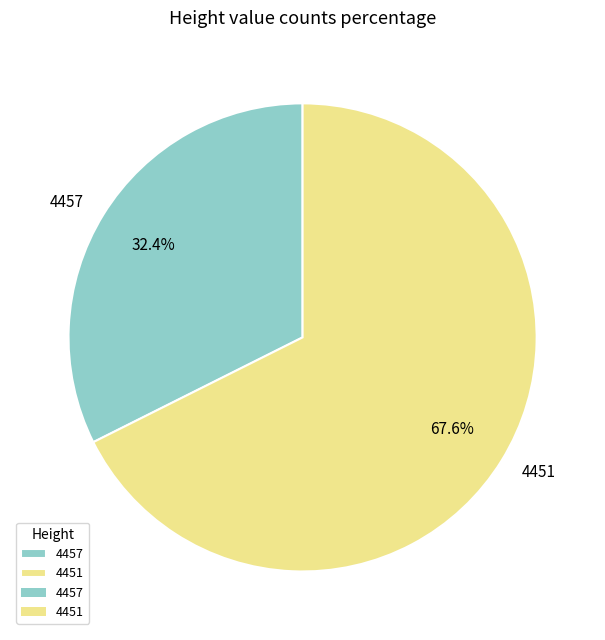

Is there a majority slice in this chart?

Yes